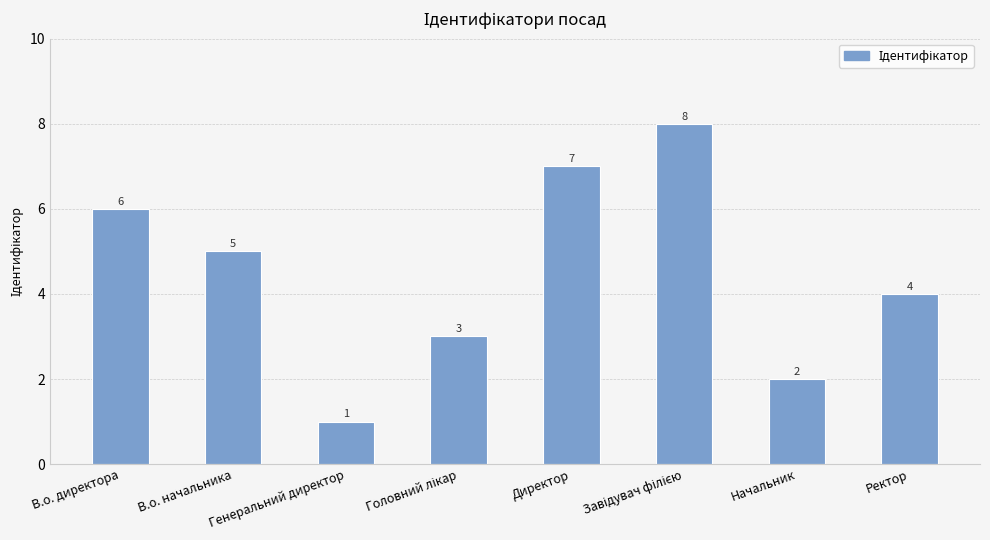

What position from the left is Ректор?

8